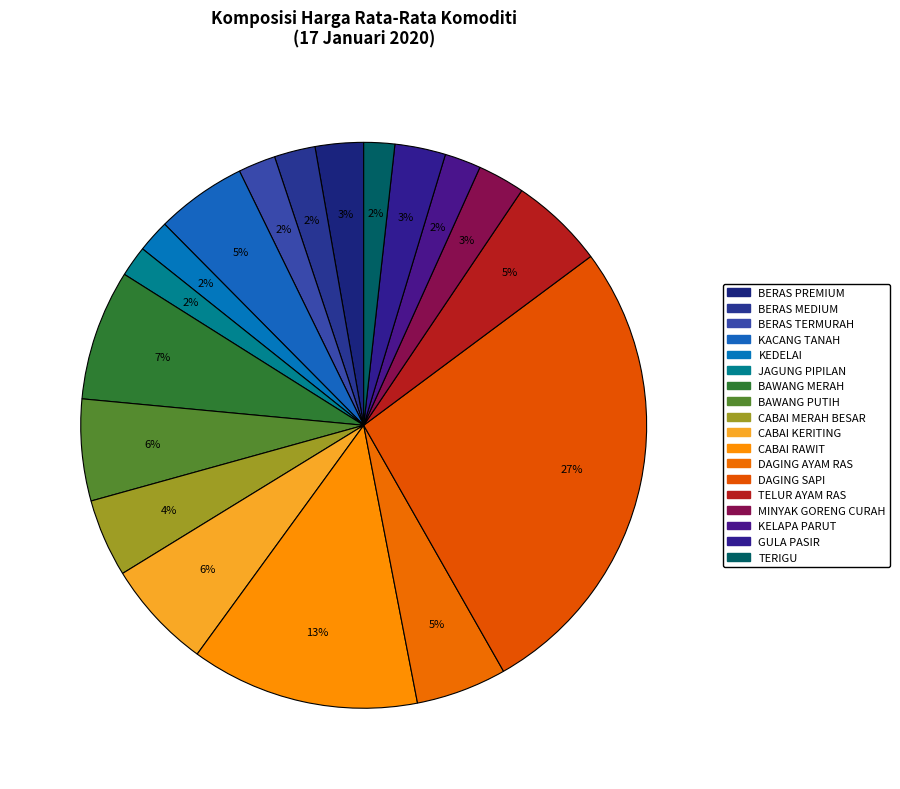

Does CABAI MERAH BESAR represent more than half of the total?

No